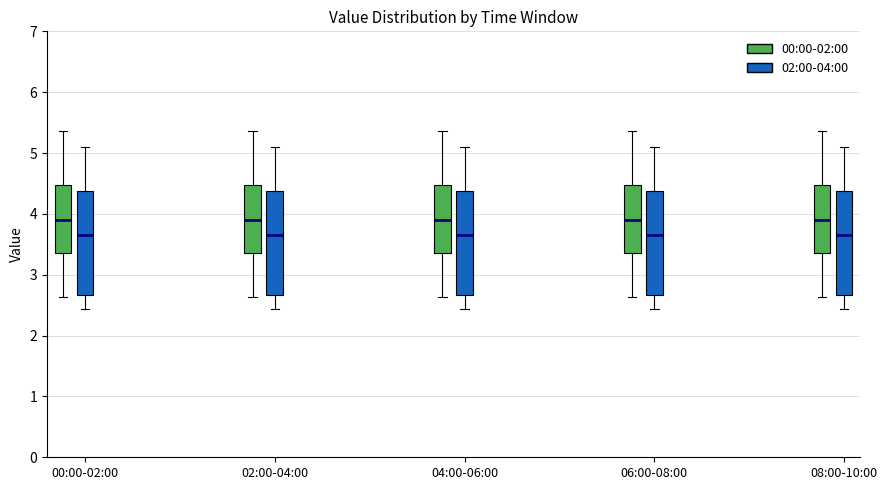

Reading left to right, read every box against the y-axis: the position of its median line, the range the box covers, and the ends of its whiskers. The values are not printed on the chart, so give them approximately, as read against the axis.

00:00-02:00 (00:00-02:00): median 3.9, box 3.4 to 4.5, whiskers 2.6 to 5.4
00:00-02:00 (02:00-04:00): median 3.7, box 2.7 to 4.4, whiskers 2.4 to 5.1
02:00-04:00 (00:00-02:00): median 3.9, box 3.4 to 4.5, whiskers 2.6 to 5.4
02:00-04:00 (02:00-04:00): median 3.7, box 2.7 to 4.4, whiskers 2.4 to 5.1
04:00-06:00 (00:00-02:00): median 3.9, box 3.4 to 4.5, whiskers 2.6 to 5.4
04:00-06:00 (02:00-04:00): median 3.7, box 2.7 to 4.4, whiskers 2.4 to 5.1
06:00-08:00 (00:00-02:00): median 3.9, box 3.4 to 4.5, whiskers 2.6 to 5.4
06:00-08:00 (02:00-04:00): median 3.7, box 2.7 to 4.4, whiskers 2.4 to 5.1
08:00-10:00 (00:00-02:00): median 3.9, box 3.4 to 4.5, whiskers 2.6 to 5.4
08:00-10:00 (02:00-04:00): median 3.7, box 2.7 to 4.4, whiskers 2.4 to 5.1